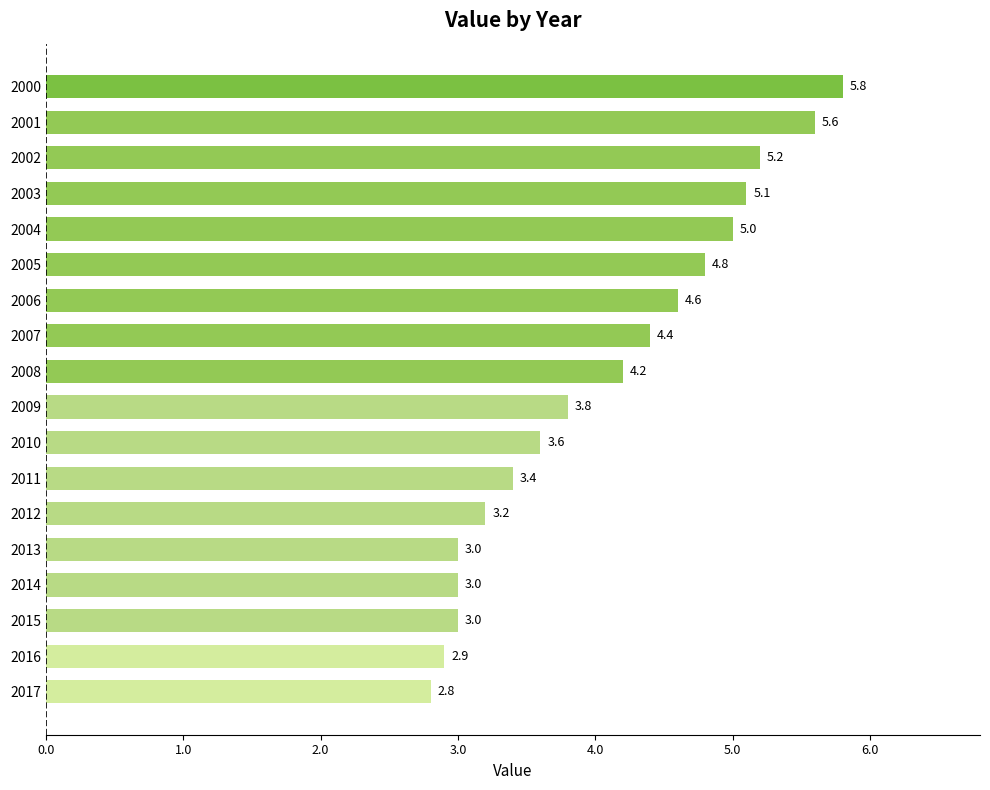

What value does the data have at 2003?

5.1